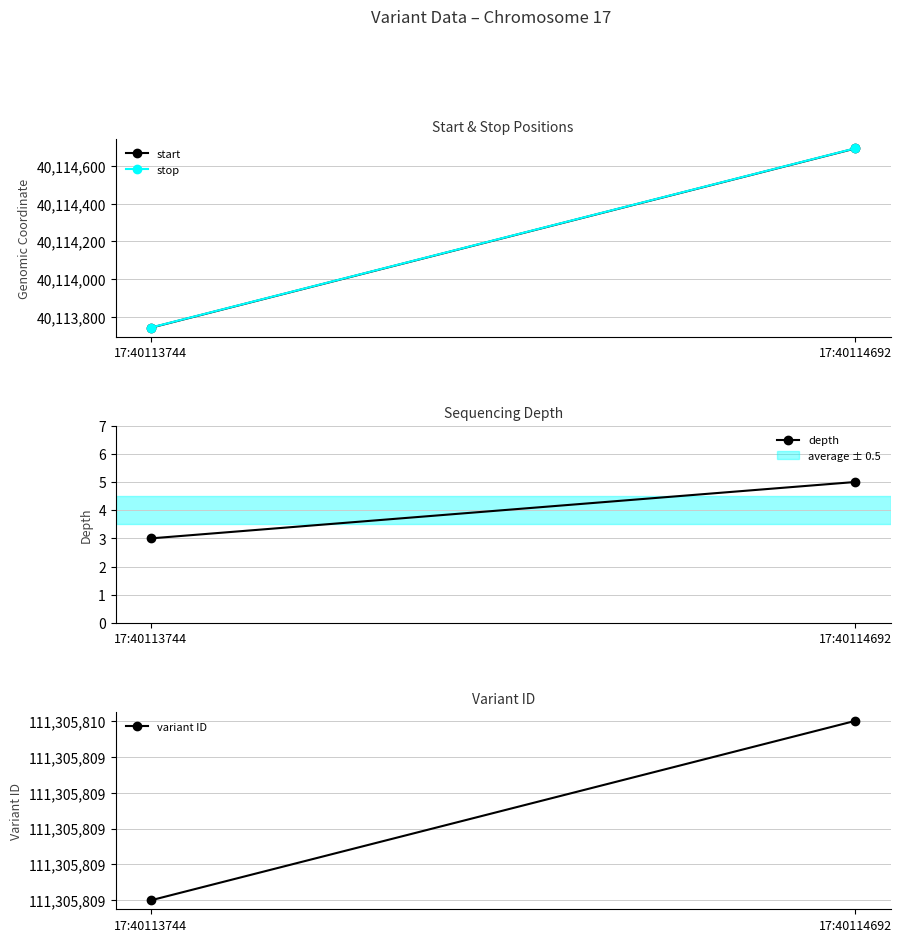

What value does the variant ID series have at 17:40113744?

111305809